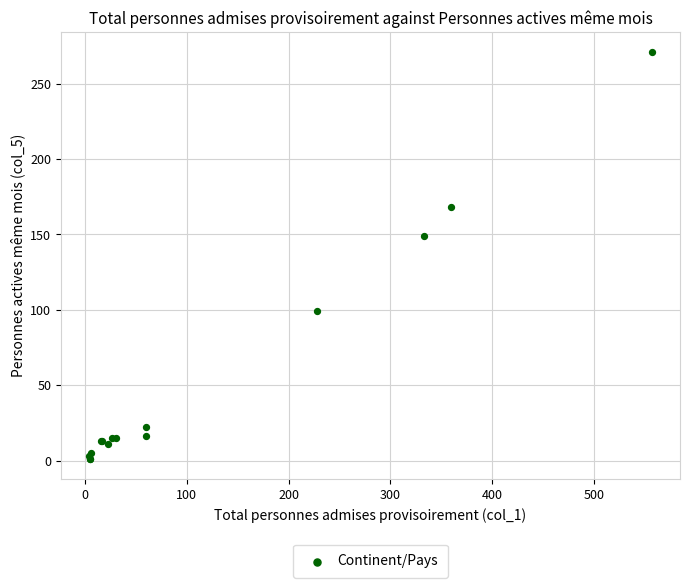

What Y value in the scatter plot is closest to 136?

149